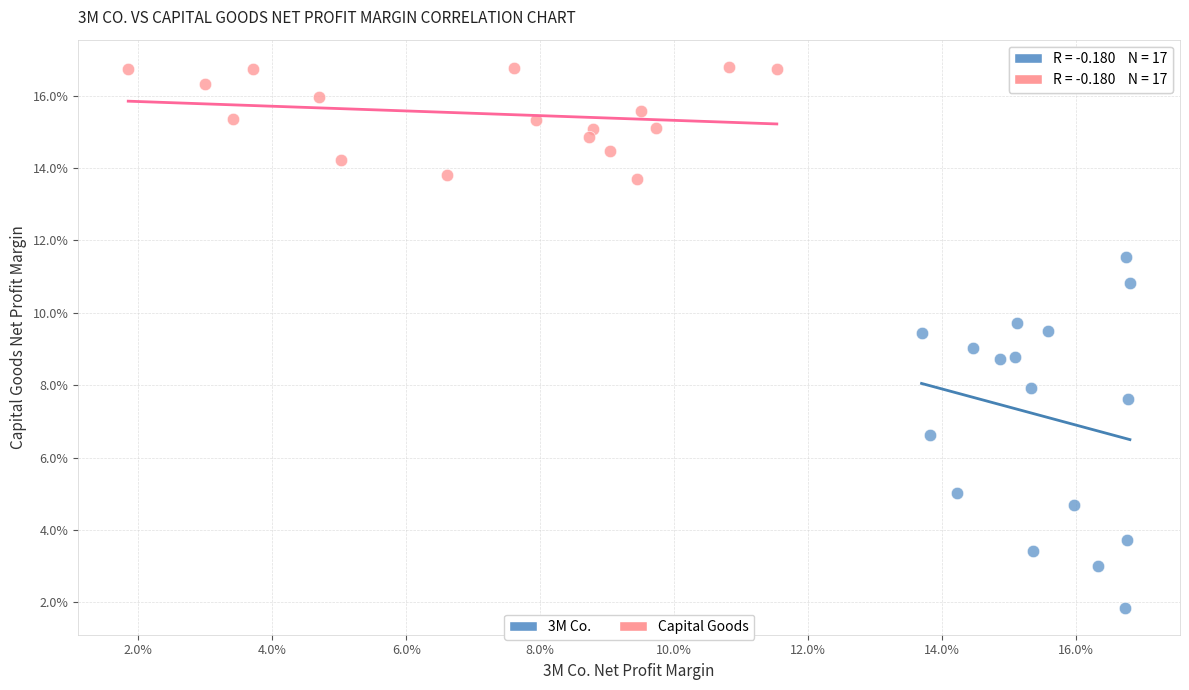

What are all the series names shown in the legend?

3M Co., Capital Goods